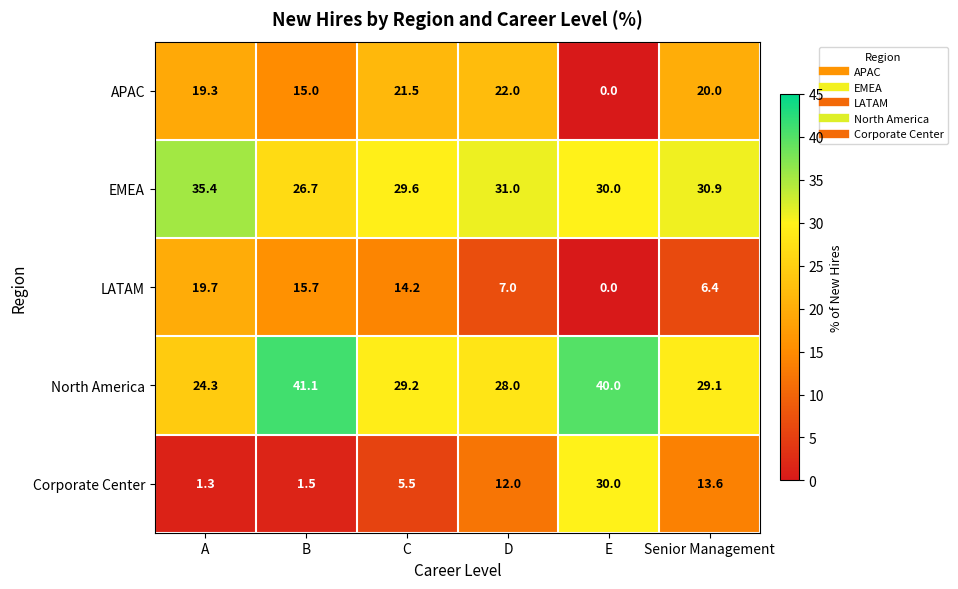

What is the sum of all North America values?

191.7